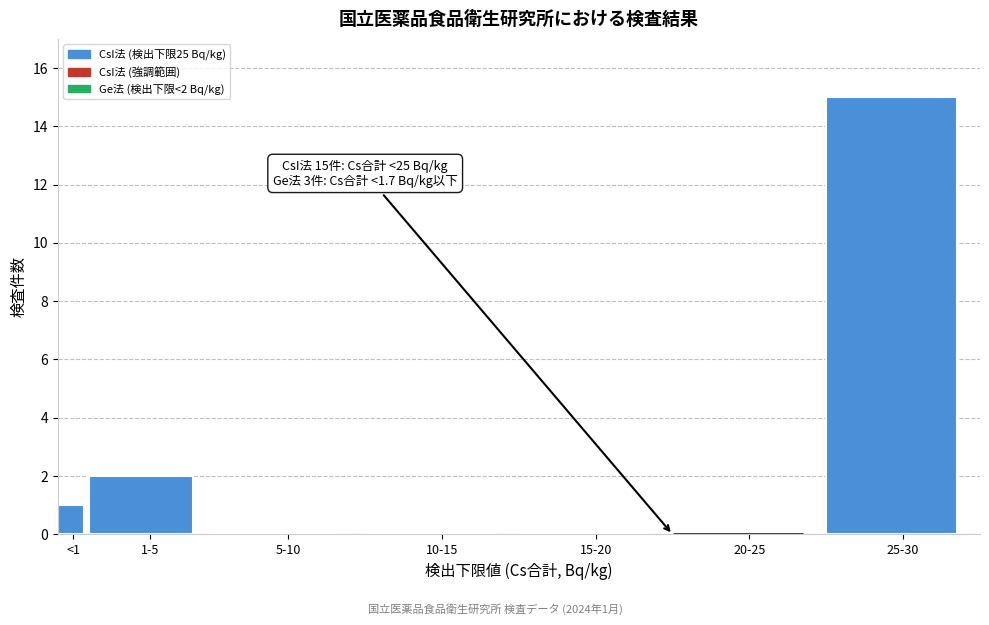

Reading left to right, what are all the values shown in this chart?

<1=1	1-5=2	5-10=0	10-15=0	15-20=0	20-25=0	25-30=15